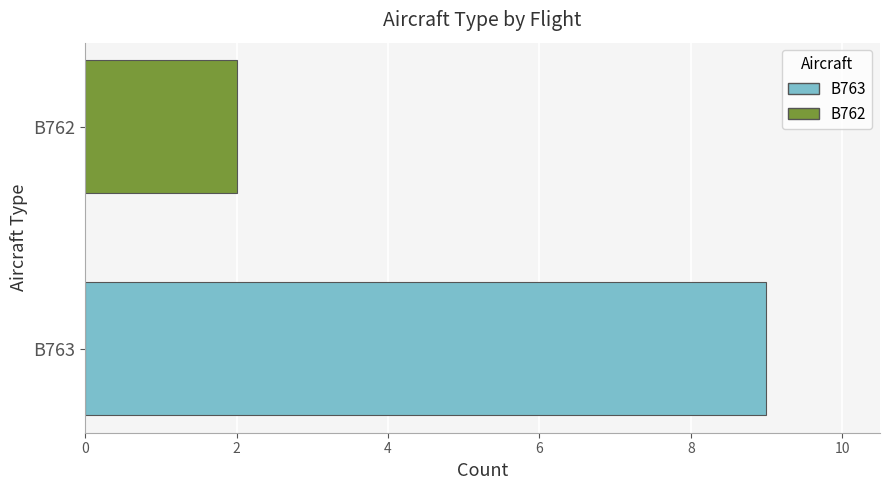

What is the ratio of the value at B763 to the value at B762?

4.5